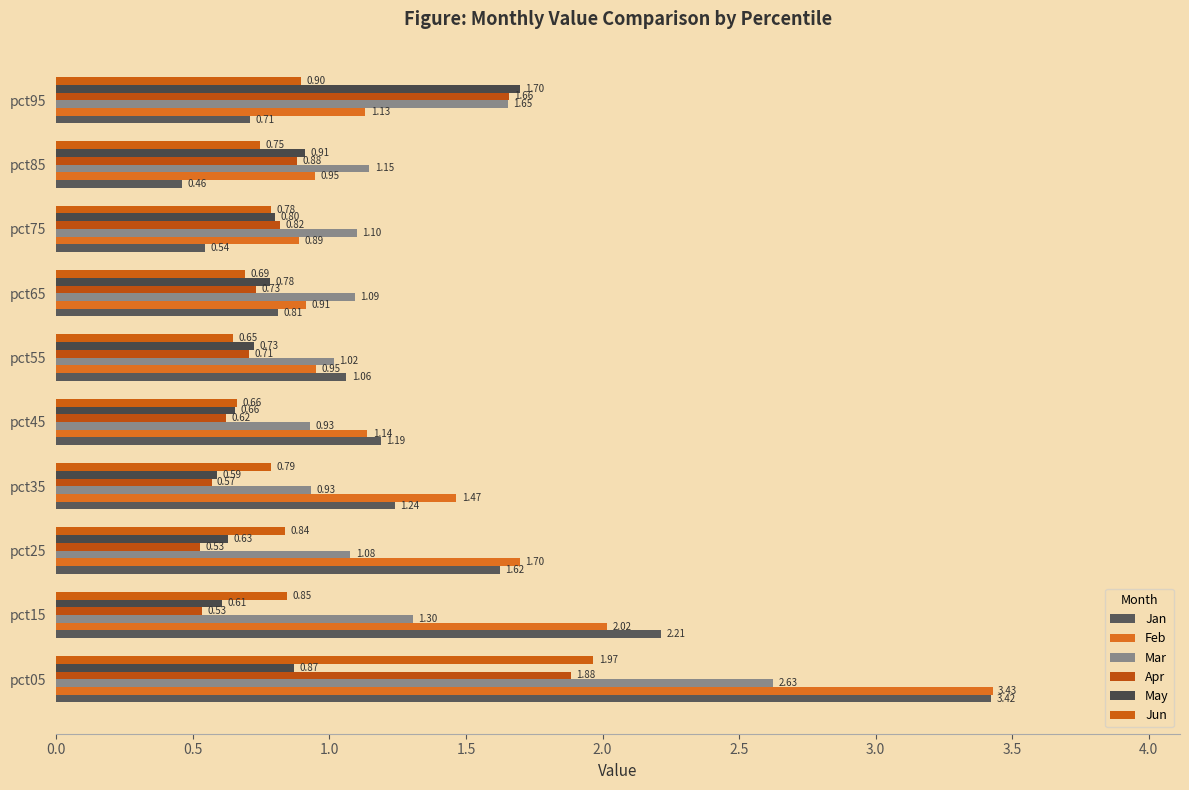

What is the maximum value for May?

1.7